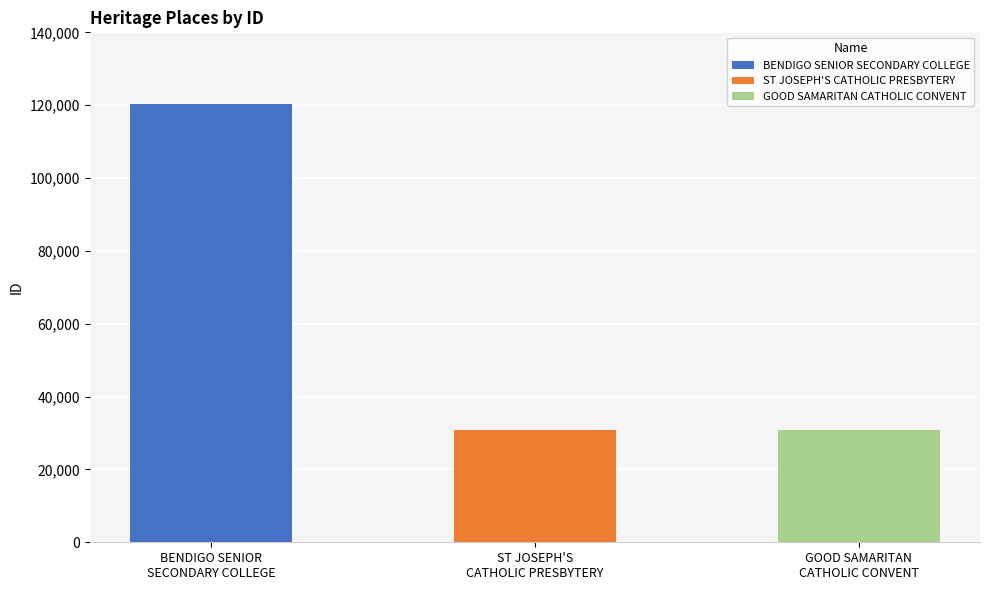

What is the difference between the maximum and minimum values?

89681